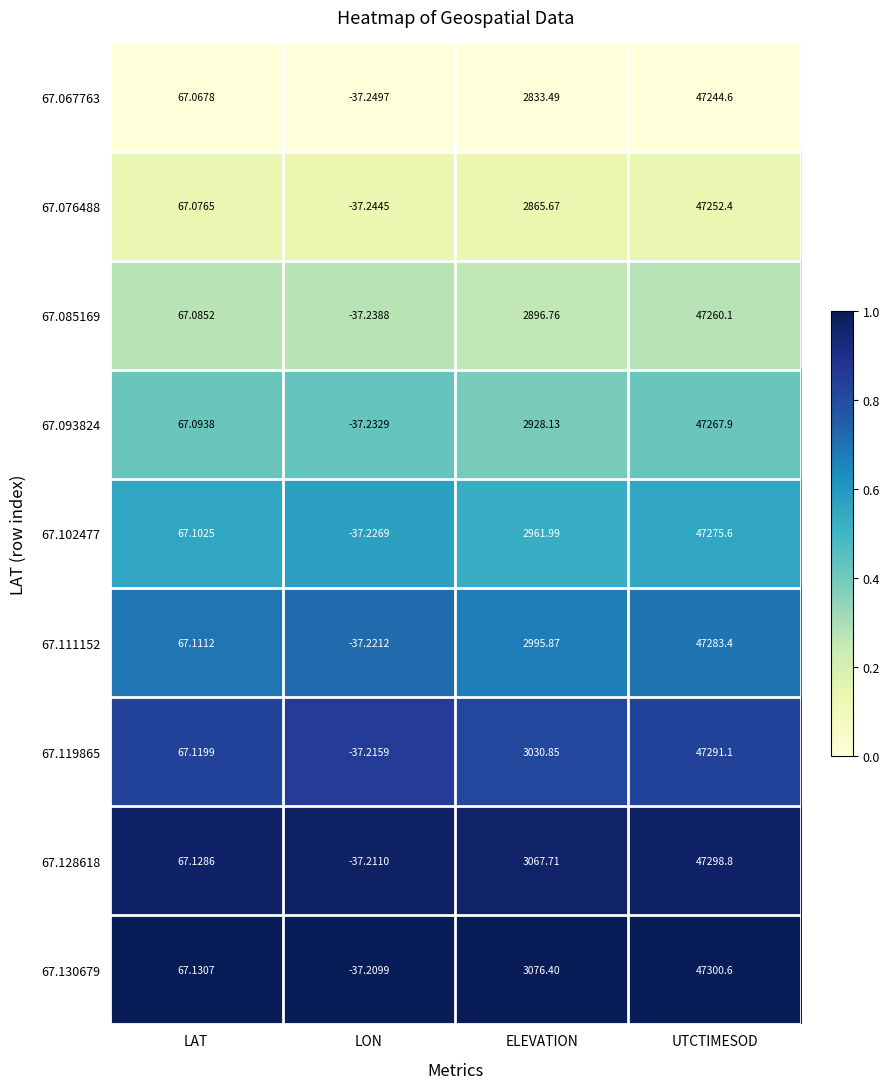

Count the number of categories in the chart.

4